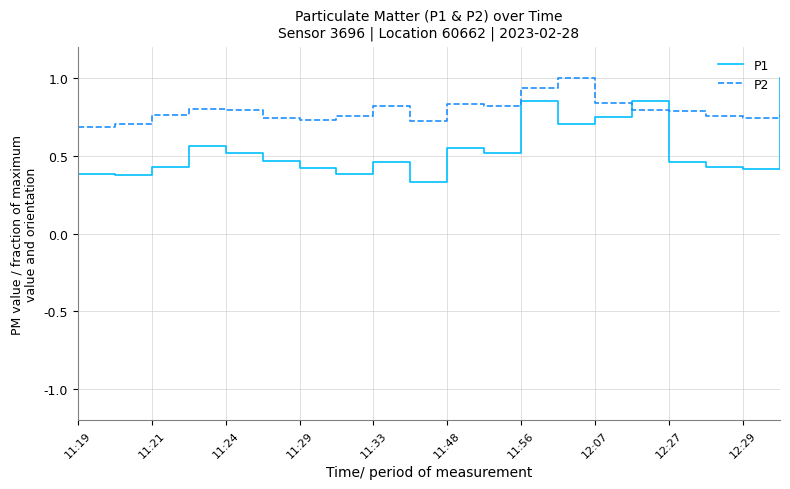

What is the maximum value shown in the chart?

1.0